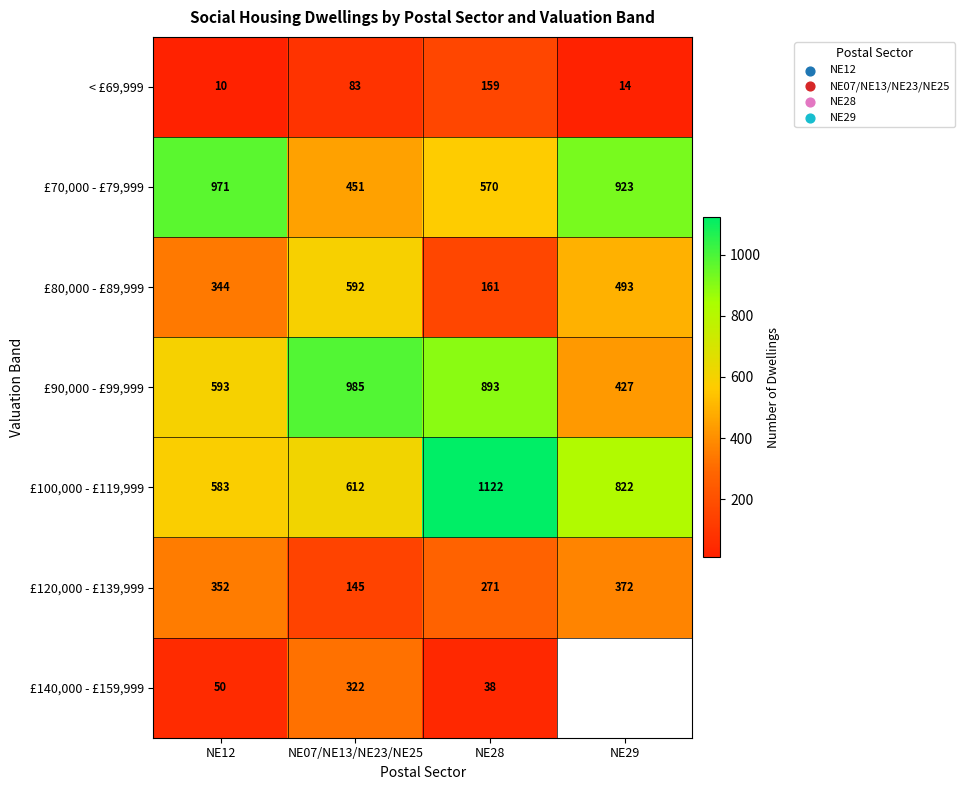

Where does the £100,000 - £119,999 series first go above 822?

NE28